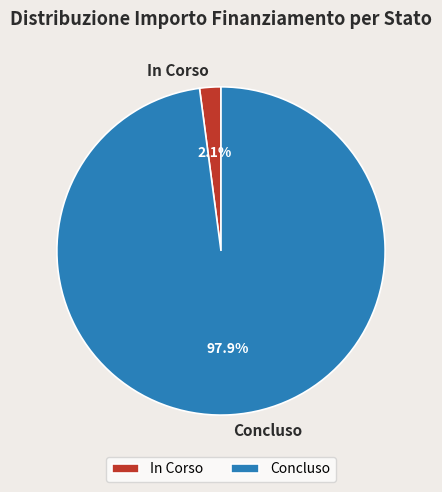

What portion of the pie excludes Concluso?

2.1%